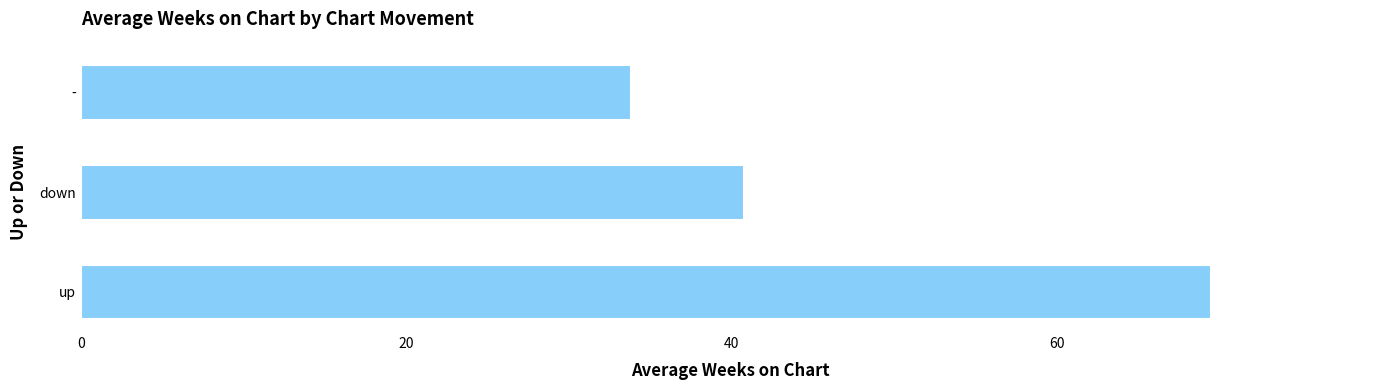

Does the chart contain stacked bars?

No